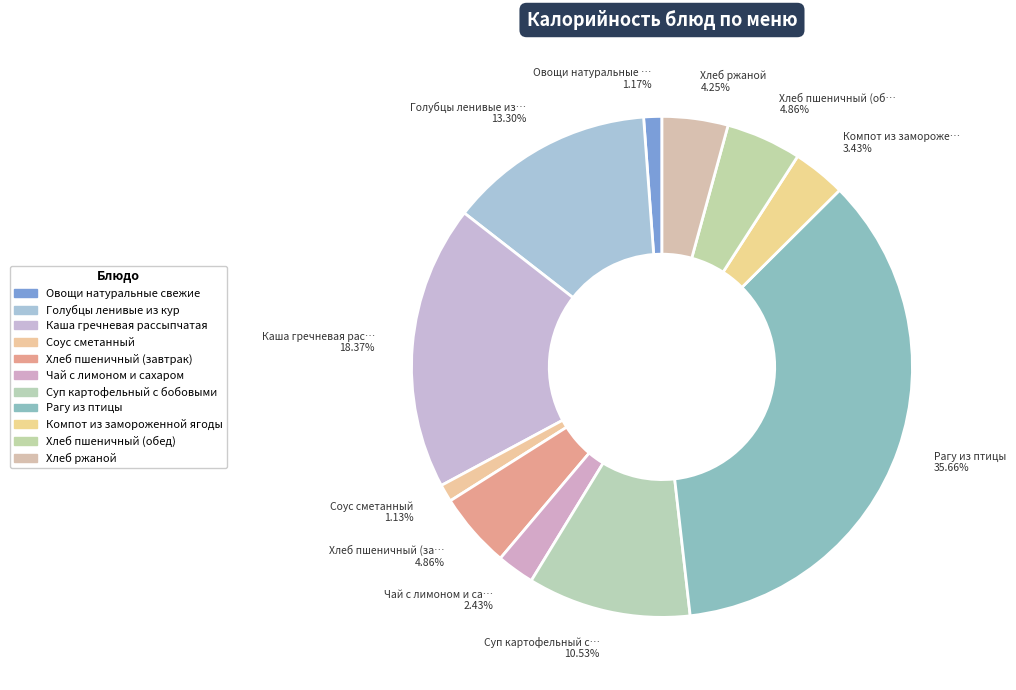

Count the number of slices in the pie.

11